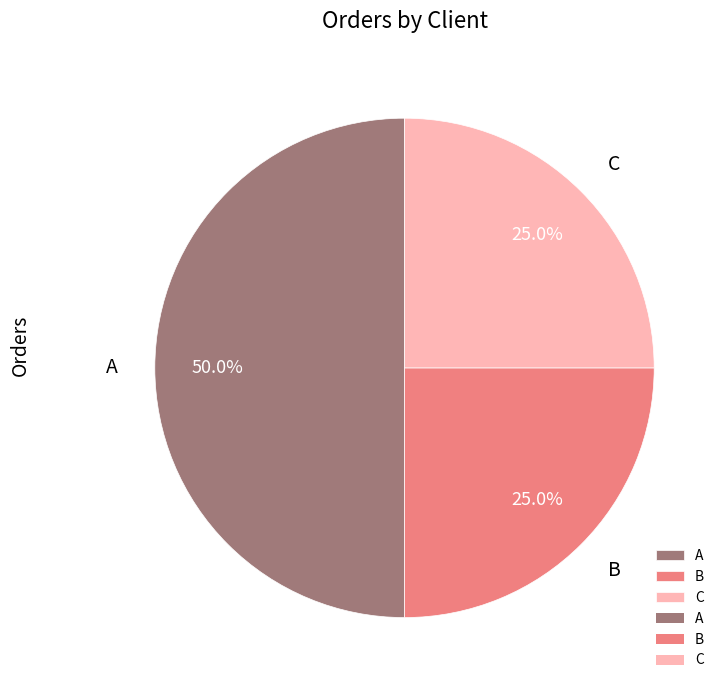

What is the largest slice in the pie chart?

A